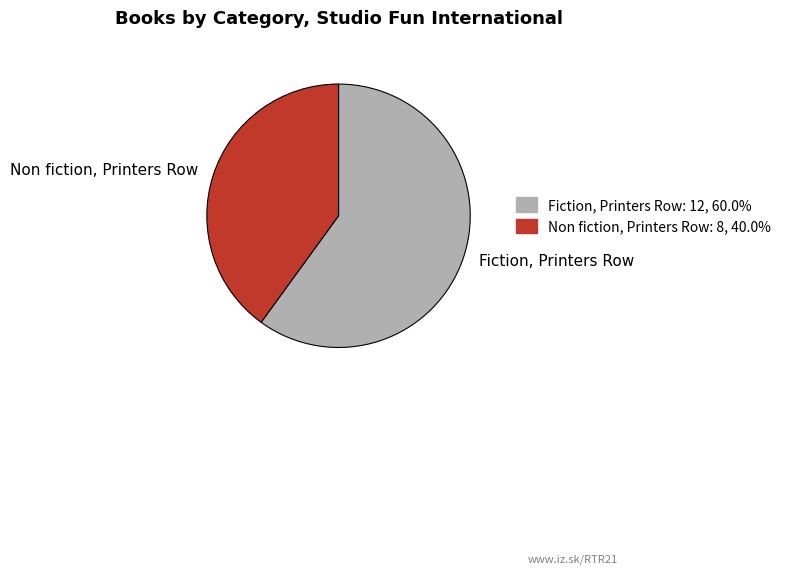

The Non fiction, Printers Row slice represents 40% of the pie. True or false?

True